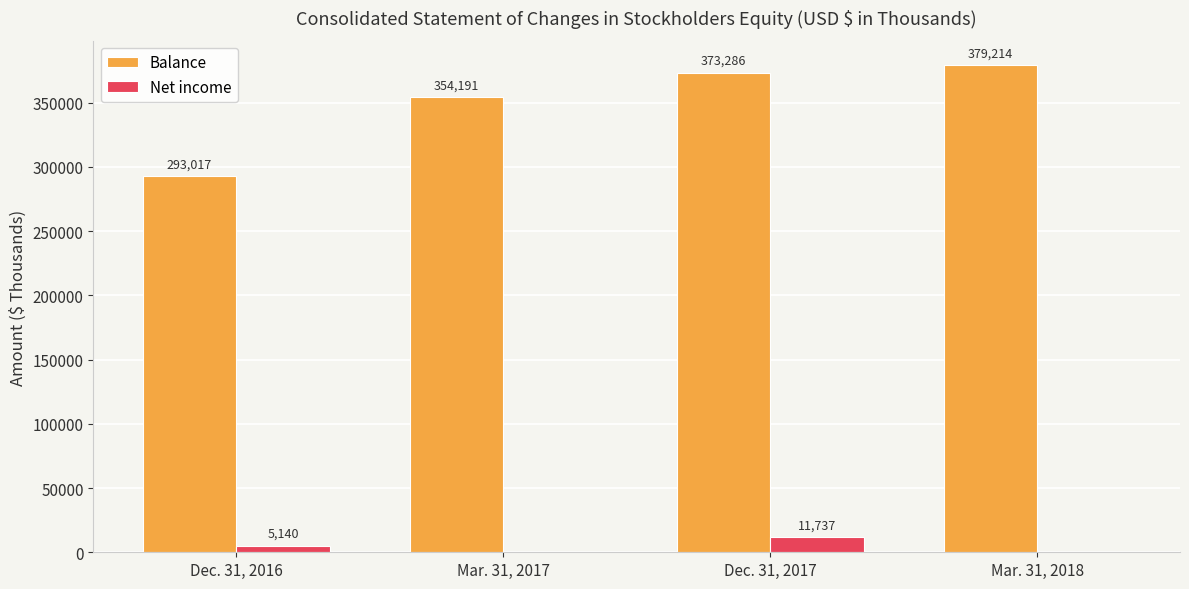

What value does the Balance series have at Dec. 31, 2016, to the nearest 100?

293000